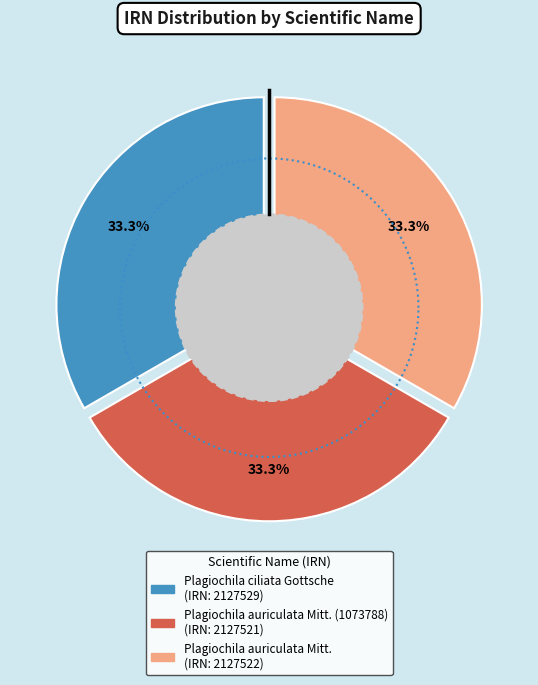

What is the ratio of the value at Plagiochila auriculata Mitt. (1073788) to the value at Plagiochila auriculata Mitt.?

1.0